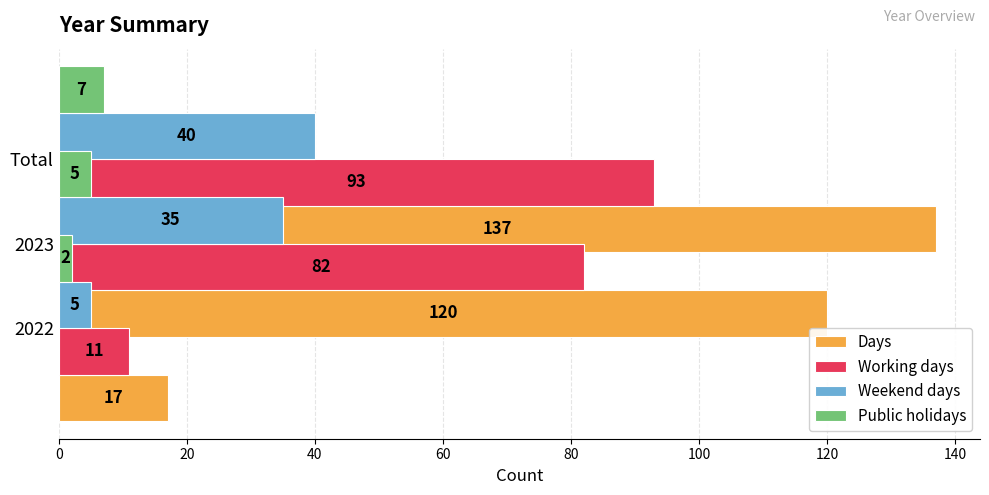

Rank the series by their maximum value, from highest to lowest.

Days, Working days, Weekend days, Public holidays